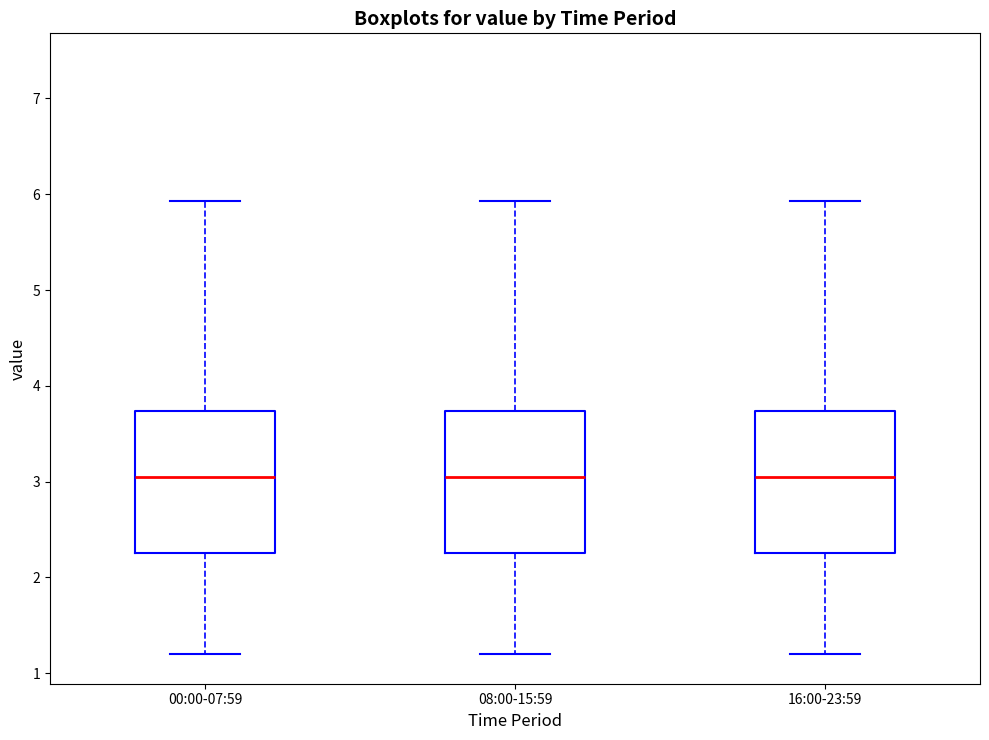

Reading left to right, transcribe this box plot: for each box, give where its median line is, the range the box spans, and where its two whiskers end, as read against the y-axis. The values are not printed on the chart, so give them approximately, as read against the axis.

00:00-07:59: median 3.1, box 2.3 to 3.7, whiskers 1.2 to 5.9
08:00-15:59: median 3.1, box 2.3 to 3.7, whiskers 1.2 to 5.9
16:00-23:59: median 3.1, box 2.3 to 3.7, whiskers 1.2 to 5.9